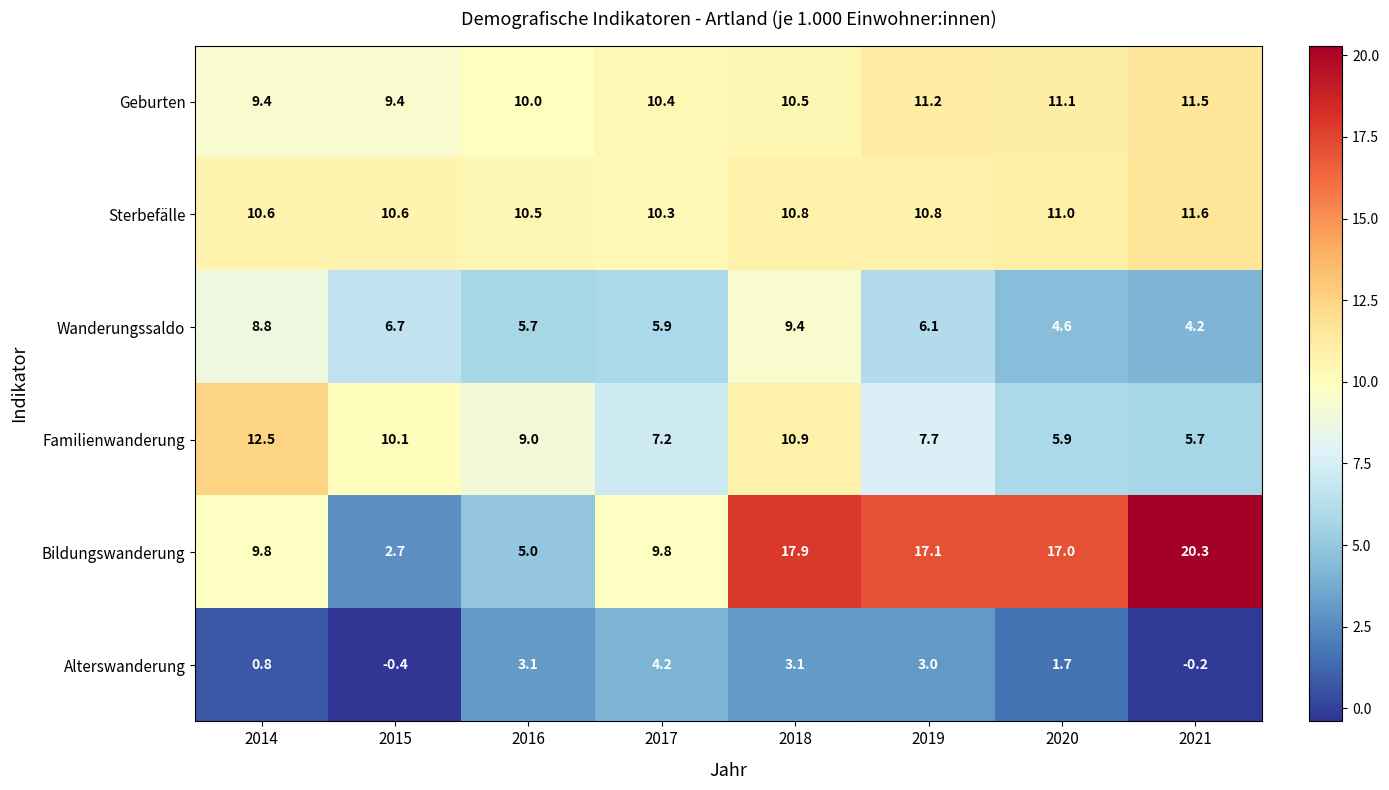

Is it true that Bildungswanderung equals 20.3 at 2021?

True